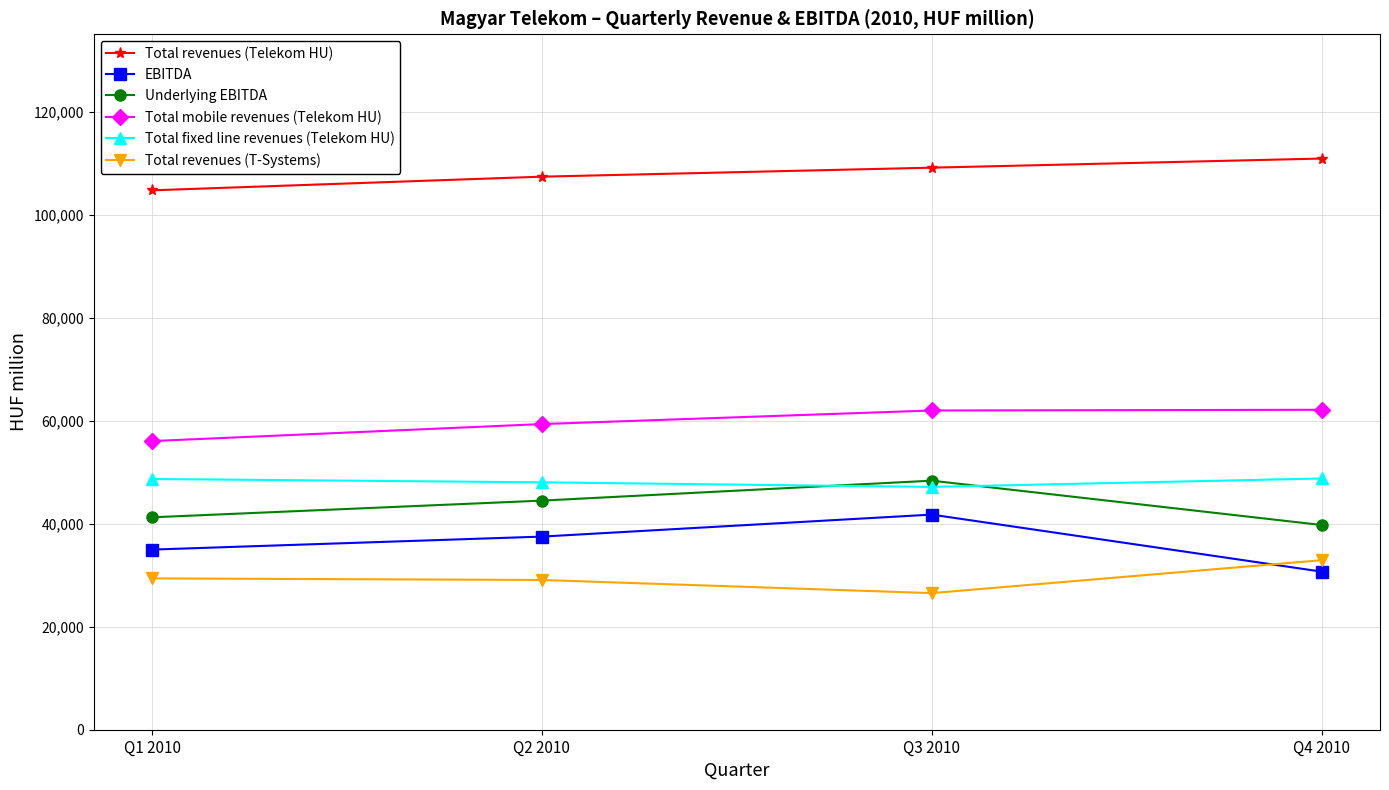

Is it true that EBITDA equals 41761 at Q3 2010?

True